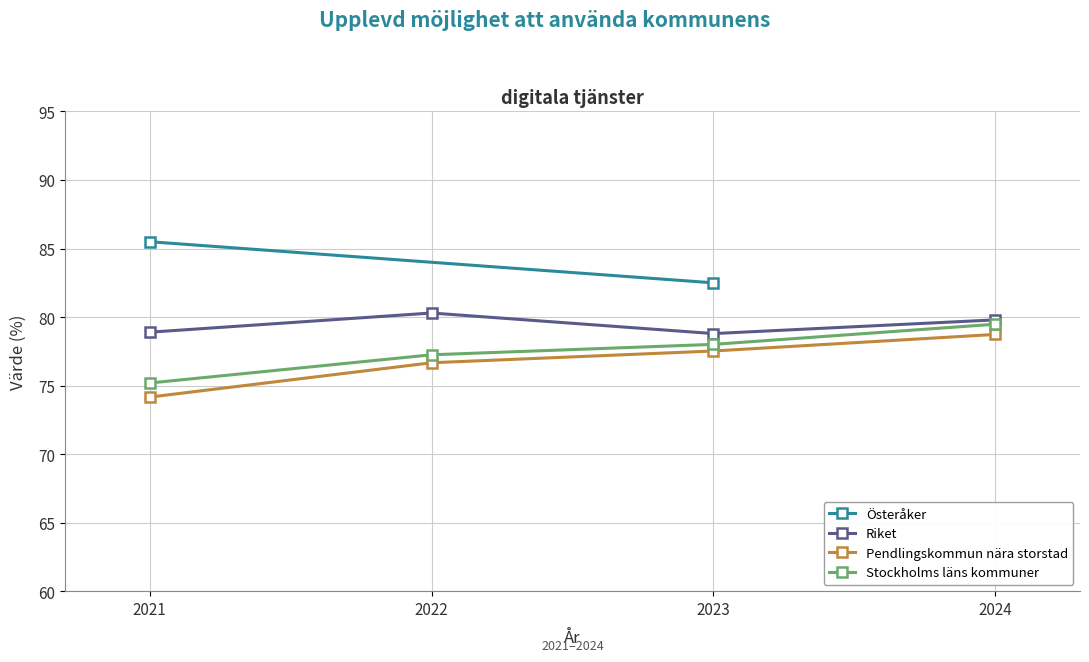

What is the sum of the Stockholms läns kommuner values at 2023 and 2022?

155.3